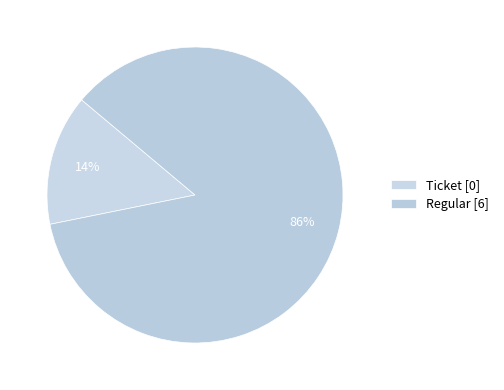

Which category accounts for the majority?

Regular